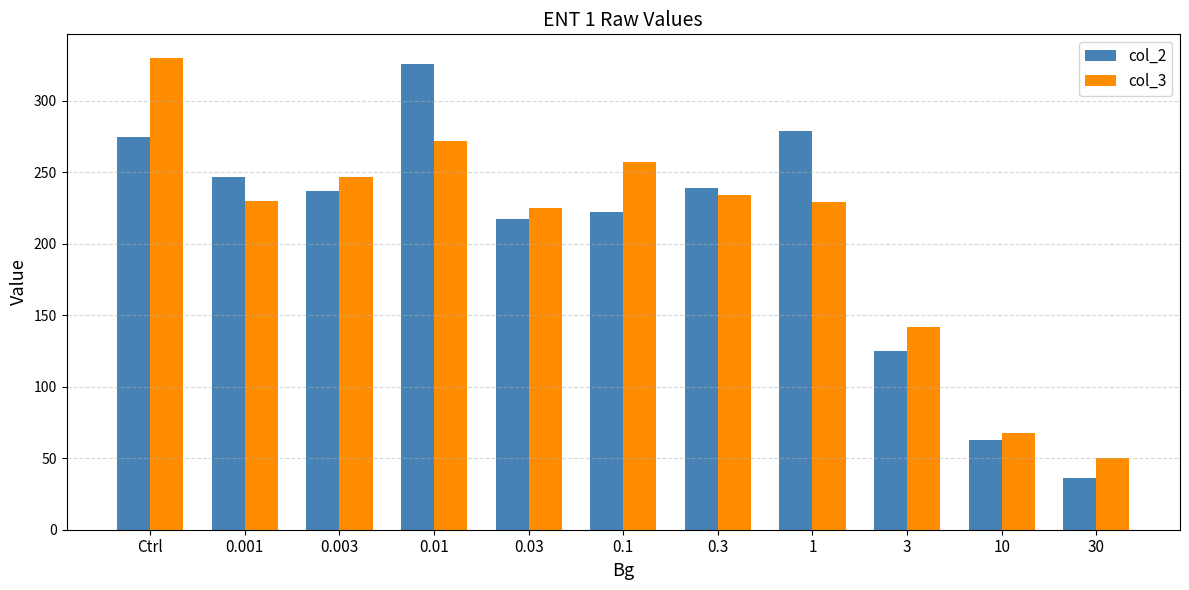

Is it true that col_3 equals 91 at 3?

False